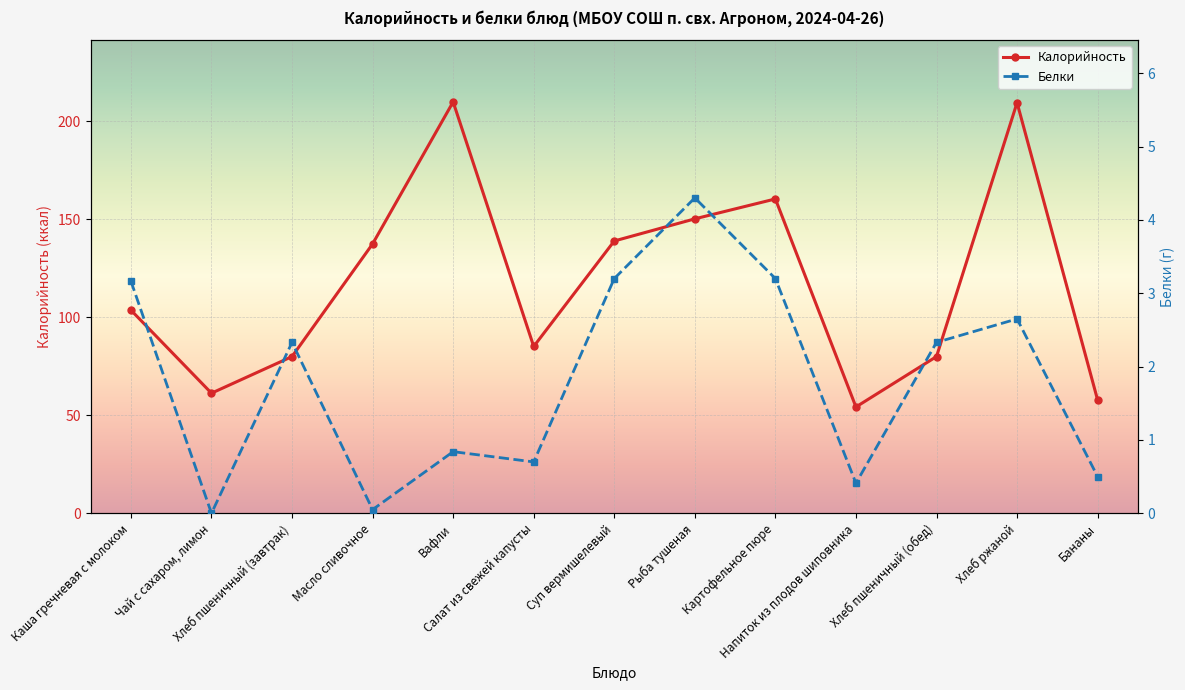

How many lines are shown in the chart?

2